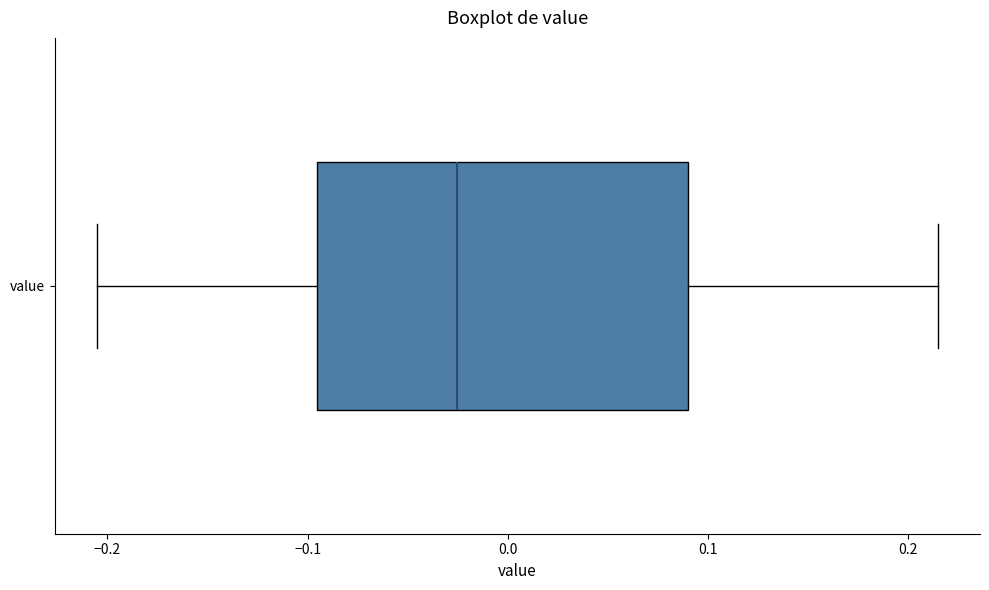

Where does the median line of the box for value sit on the x-axis? The values are not printed on the chart, so give them approximately, as read against the axis.

-0.03